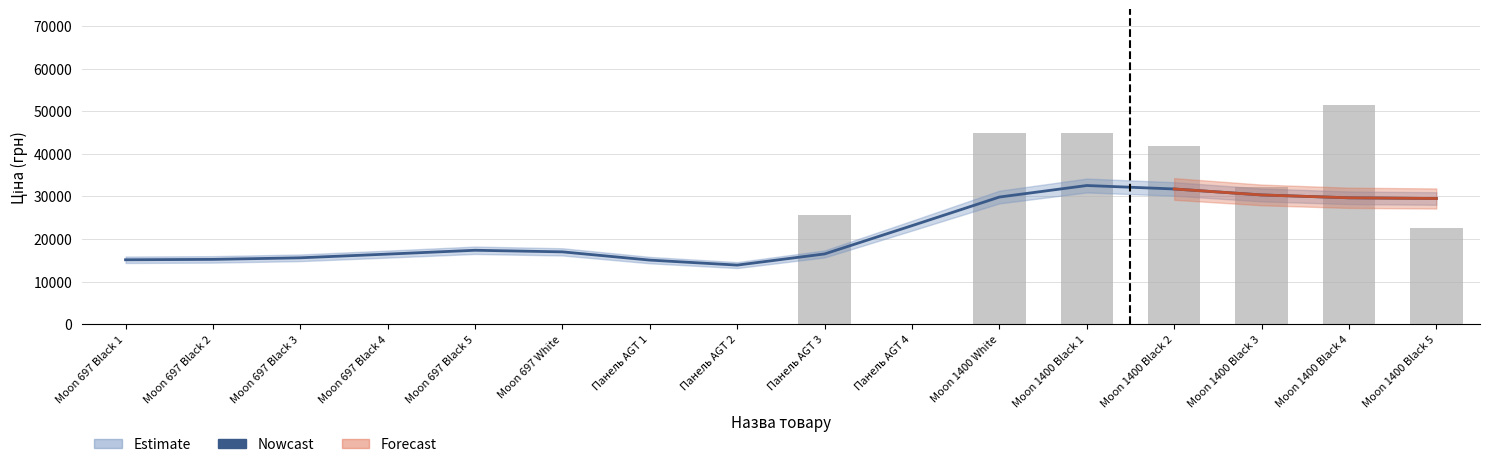

The Nowcast series shows 20623.4 at Панель AGT 2. True or false?

False